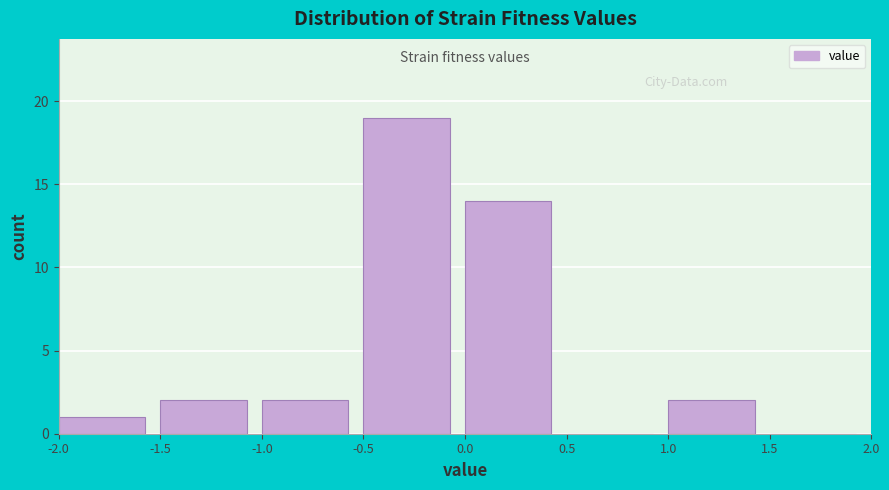

What is the height of the bar covering -1.0 to -0.5 on the x-axis? The values are not printed on the chart, so give them approximately, as read against the axis.

2